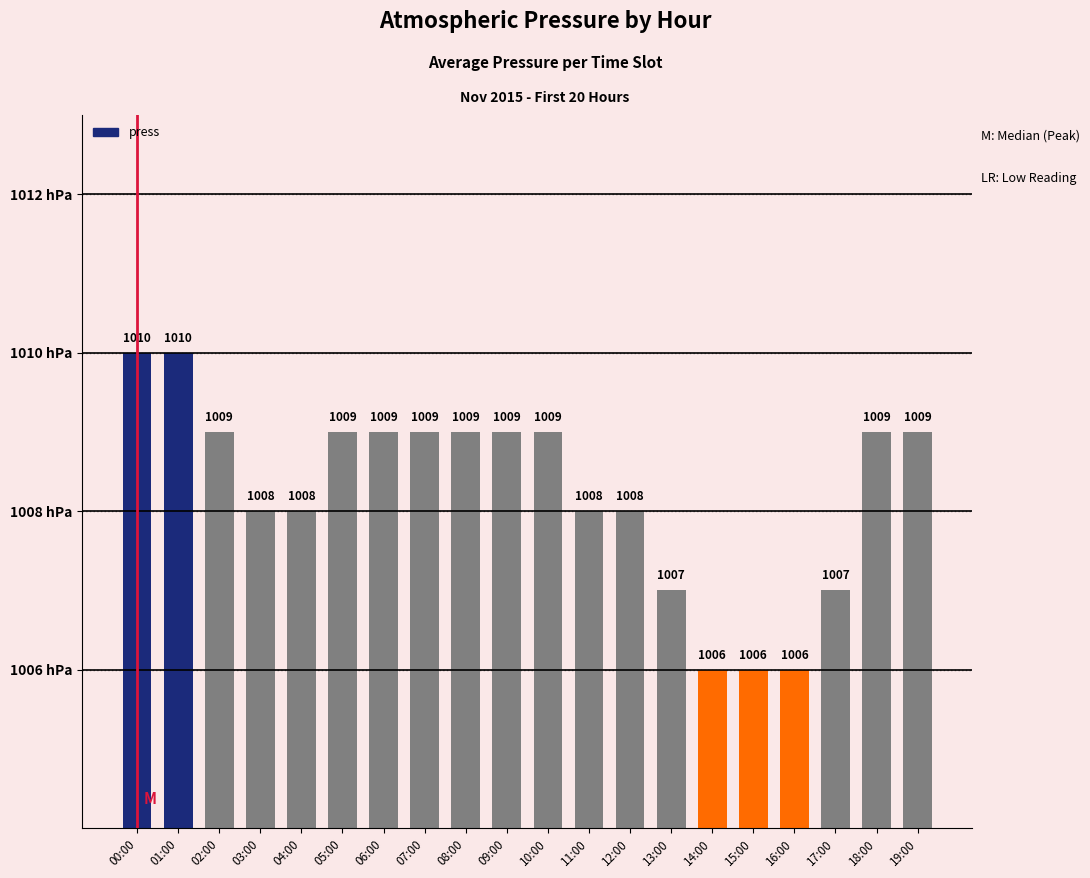

What is the greatest value displayed?

1010